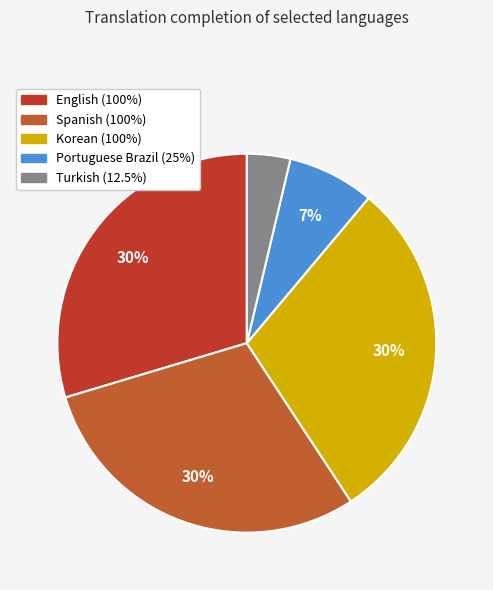

Does any single category account for the majority?

No